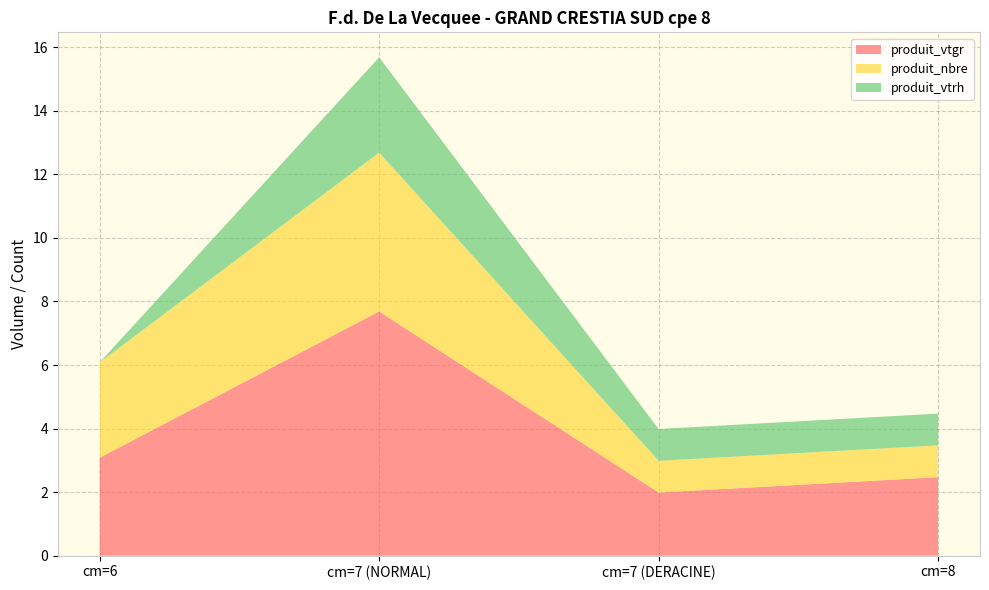

Reading left to right, list all the values displayed in this chart.

produit_vtgr: cm=6=3.1	cm=7 (NORMAL)=7.7	cm=7 (DERACINE)=2.0	cm=8=2.5
produit_nbre: cm=6=3.0	cm=7 (NORMAL)=5.0	cm=7 (DERACINE)=1.0	cm=8=1.0
produit_vtrh: cm=6=0.0	cm=7 (NORMAL)=3.0	cm=7 (DERACINE)=1.0	cm=8=1.0